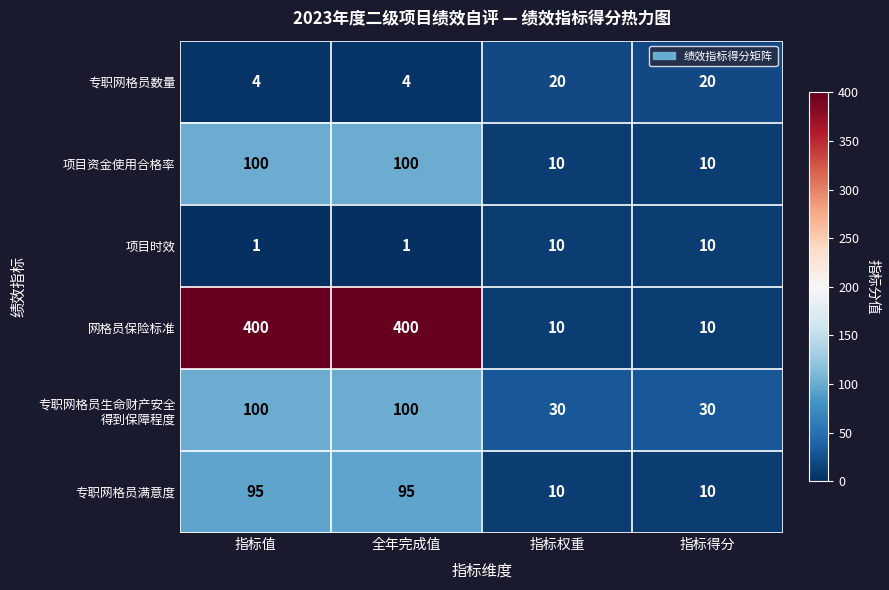

Which series has the widest spread of values?

网格员保险标准